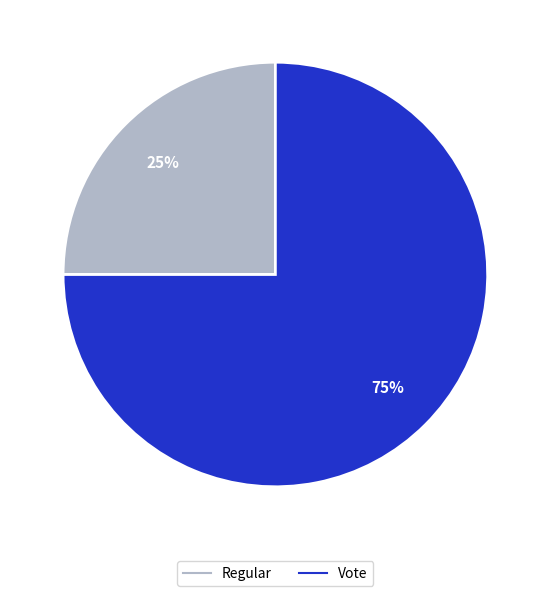

To the nearest percent, what is the combined percentage of Regular and Vote?

100%